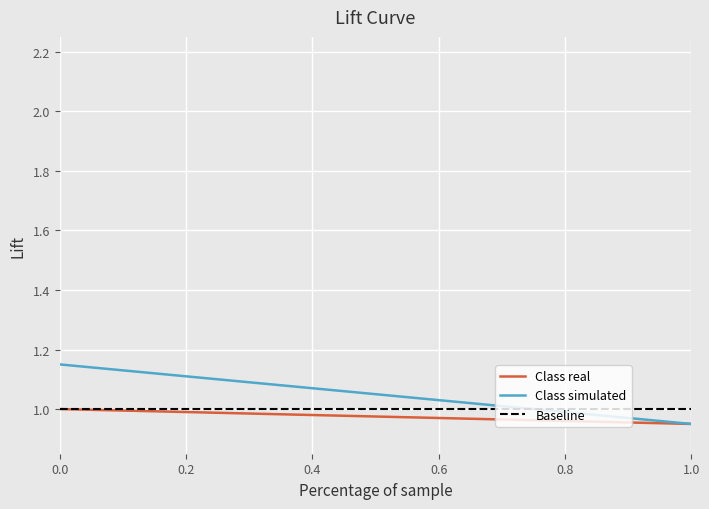

Is this an area chart (filled region under the line)?

No